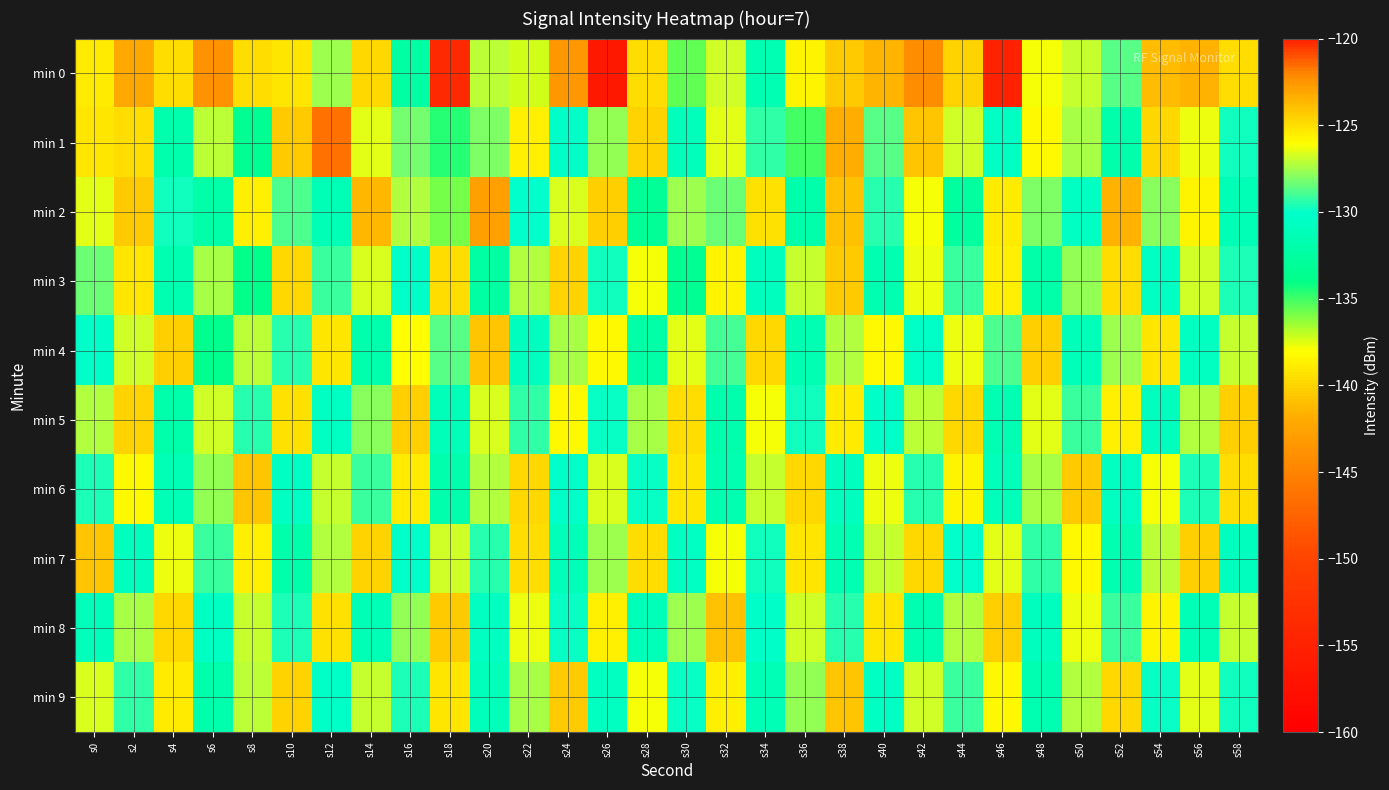

How many series are shown in this chart?

10